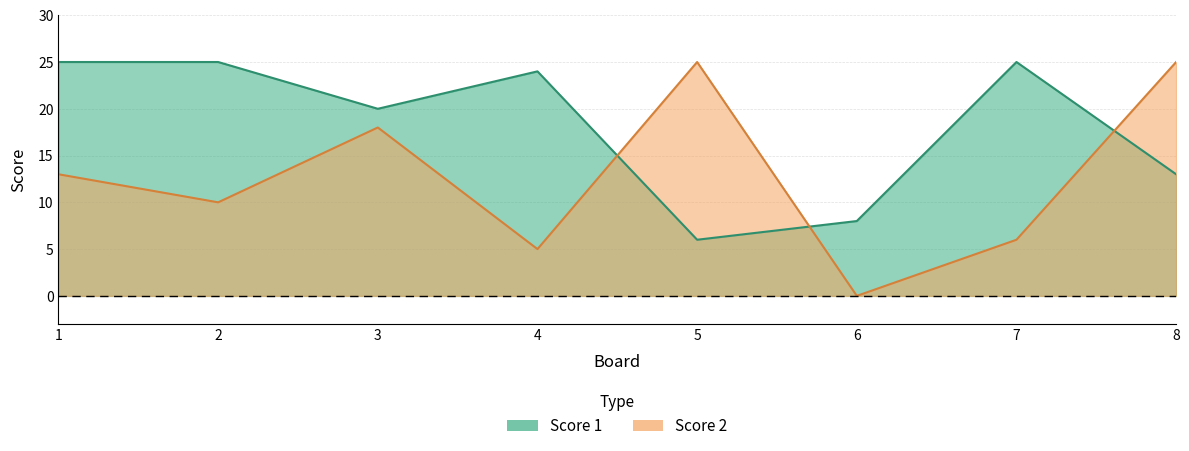

Which series has the widest spread of values?

Score 2